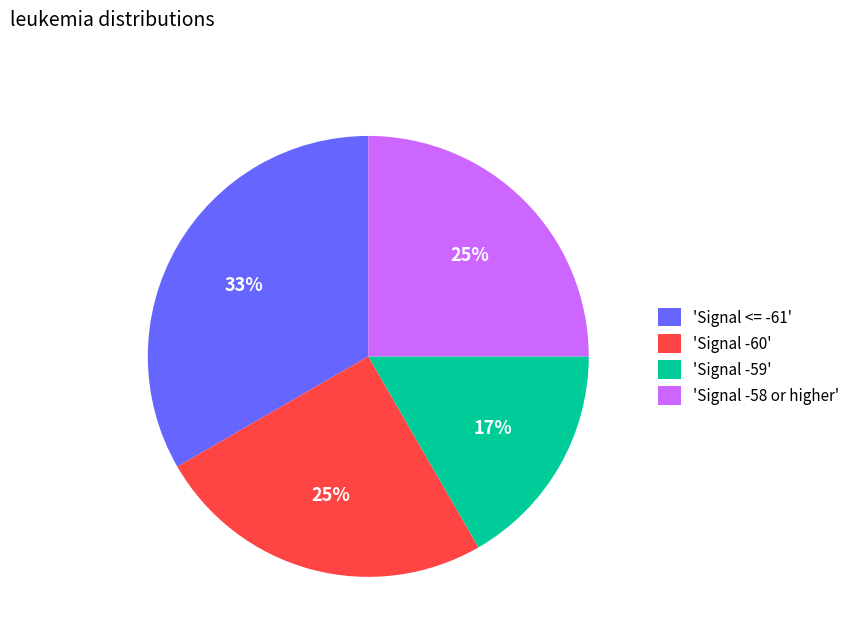

Count the number of slices in the pie.

4